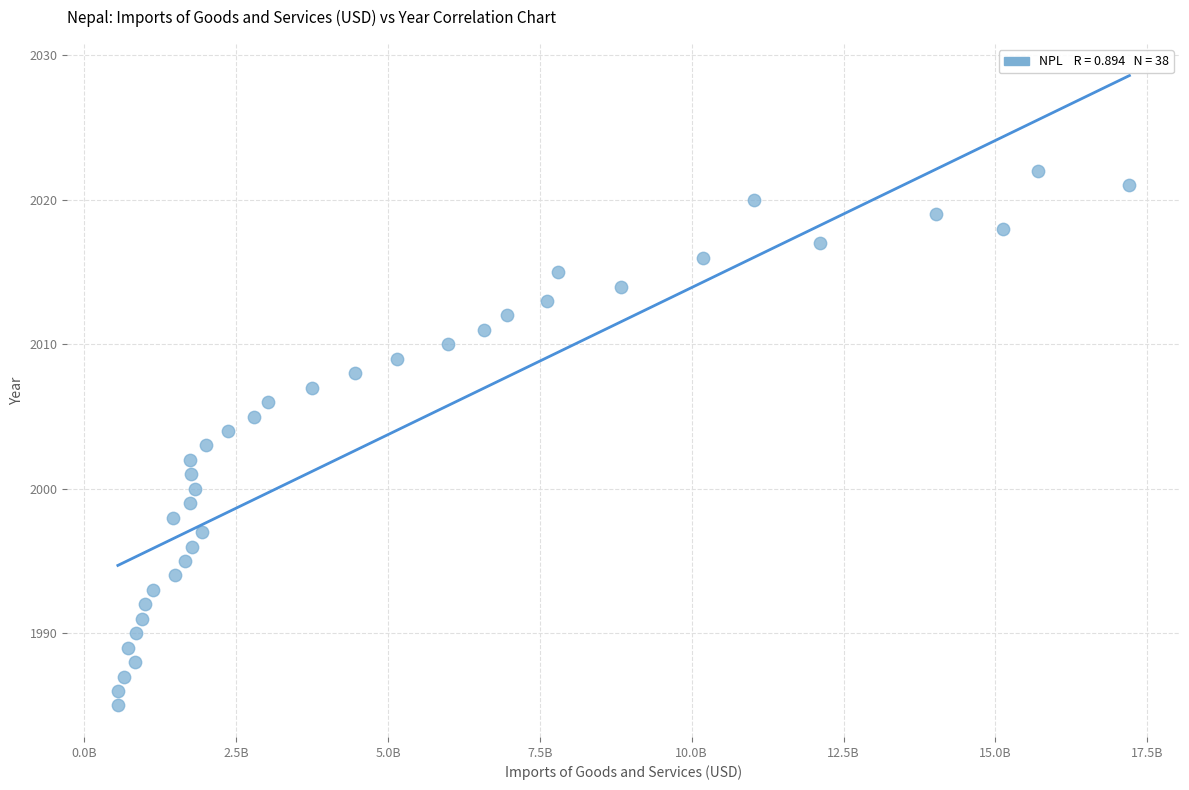

What is the range of Y values (max minus min)?

37